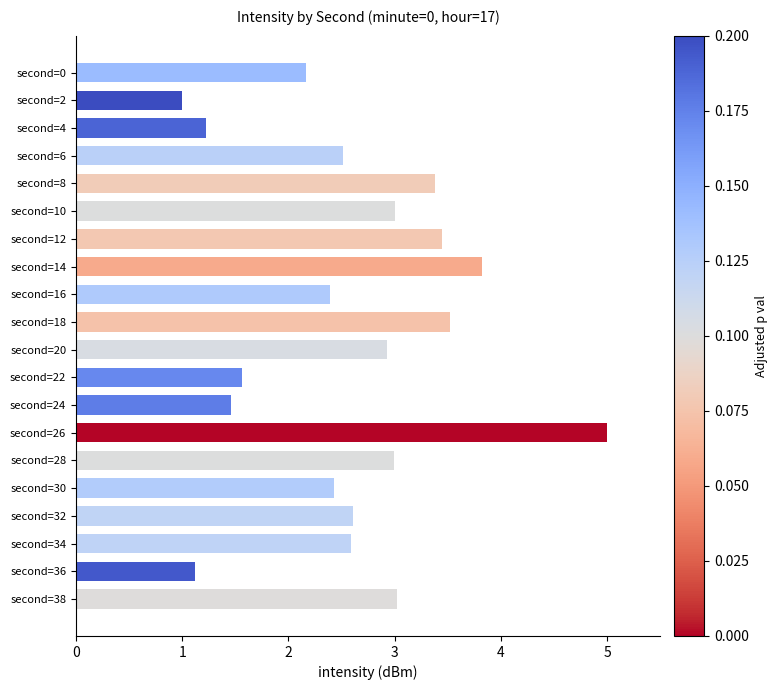

What is the ratio of the value at second=12 to the value at second=4?

2.8